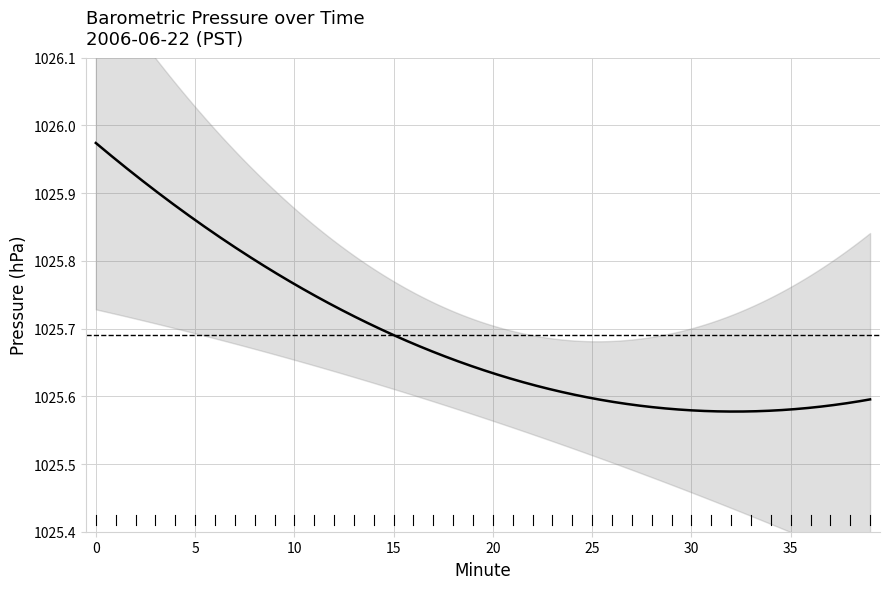

How many lines are shown in the chart?

1